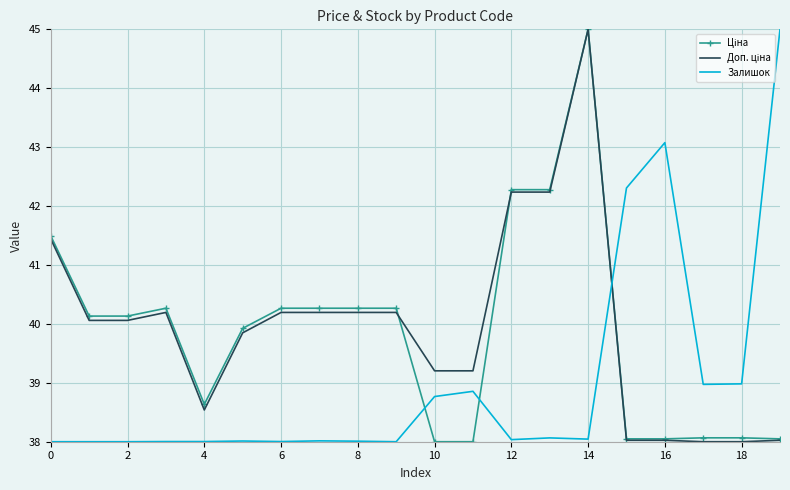

What is the maximum value for Залишок?

45.0